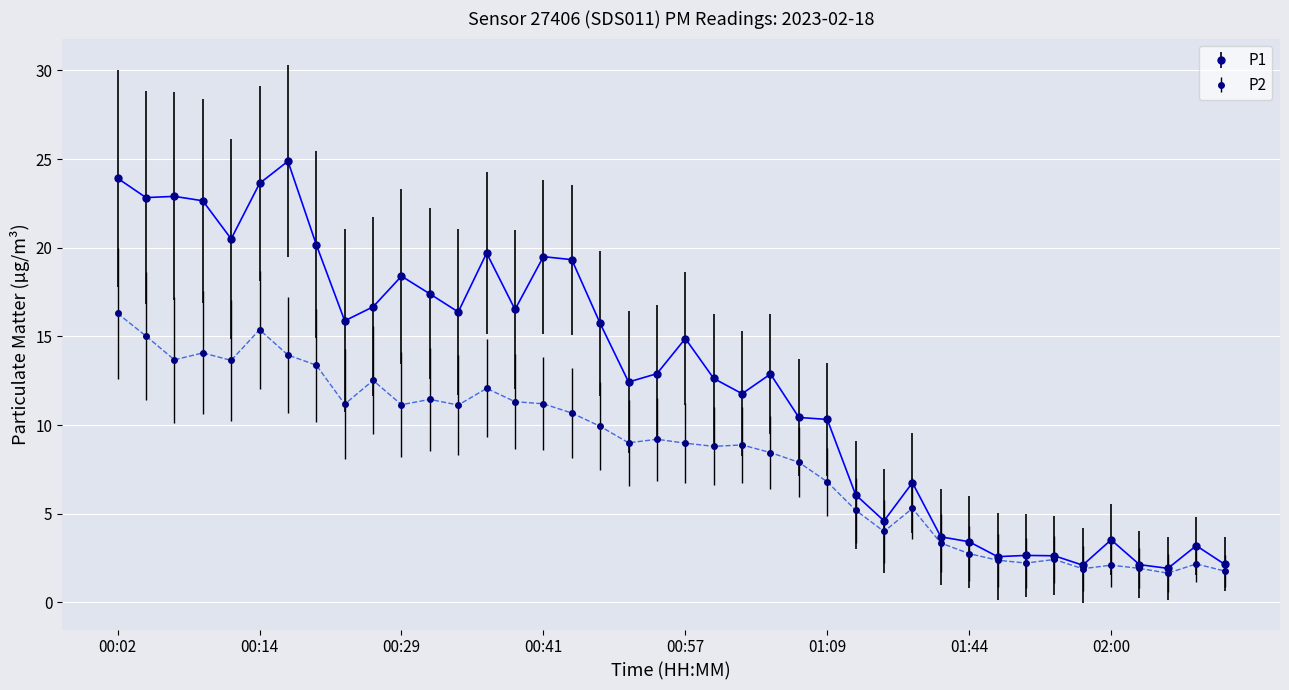

Which series has the largest total across all categories?

P1